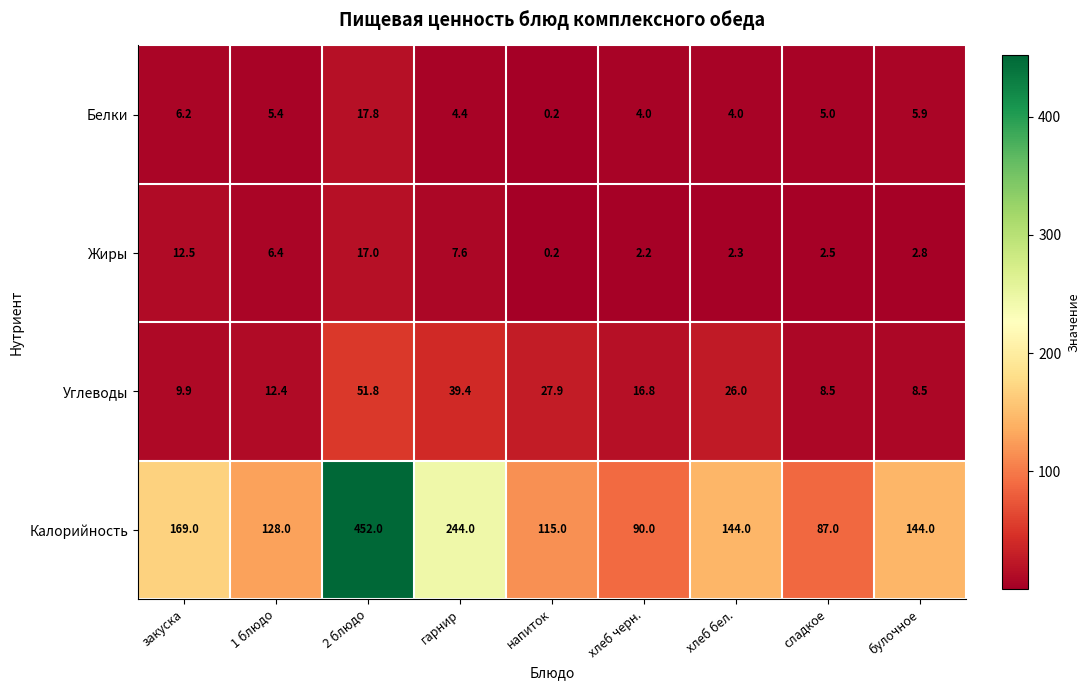

Which series has the widest spread of values?

Калорийность